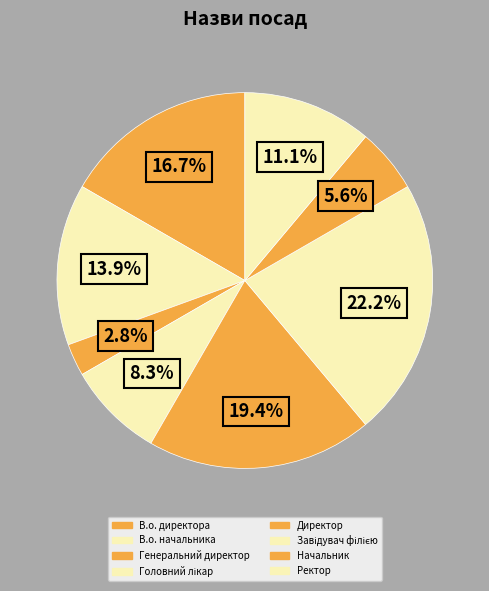

What percentage is NOT represented by Начальник?

94.4%